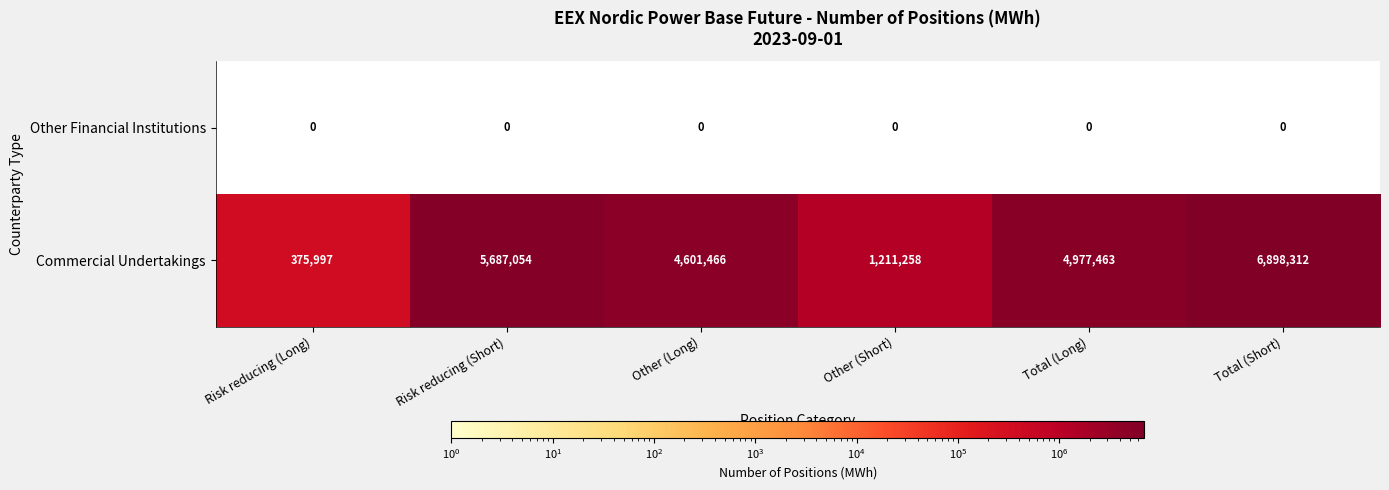

What is the difference between the highest and lowest values at Risk reducing (Long)?

375997